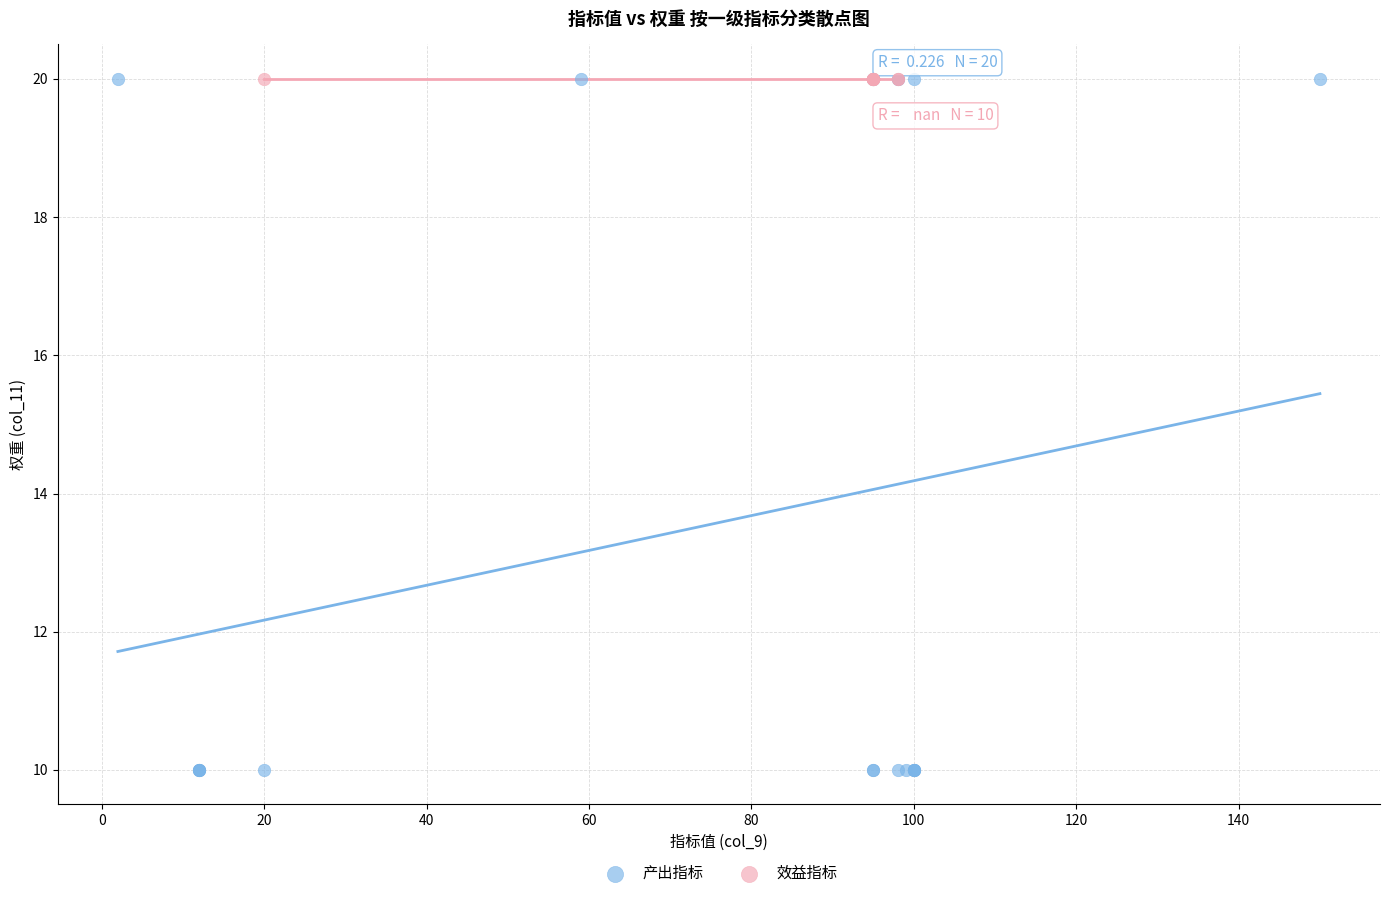

What are all the series names shown in the legend?

产出指标, 效益指标